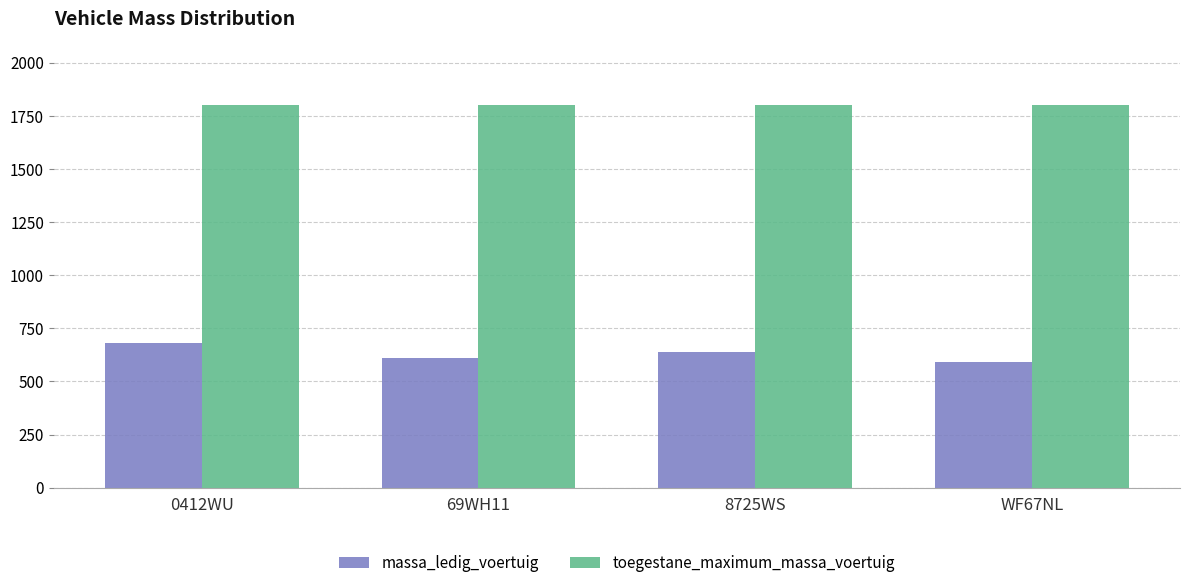

Count the number of data series in this chart.

2